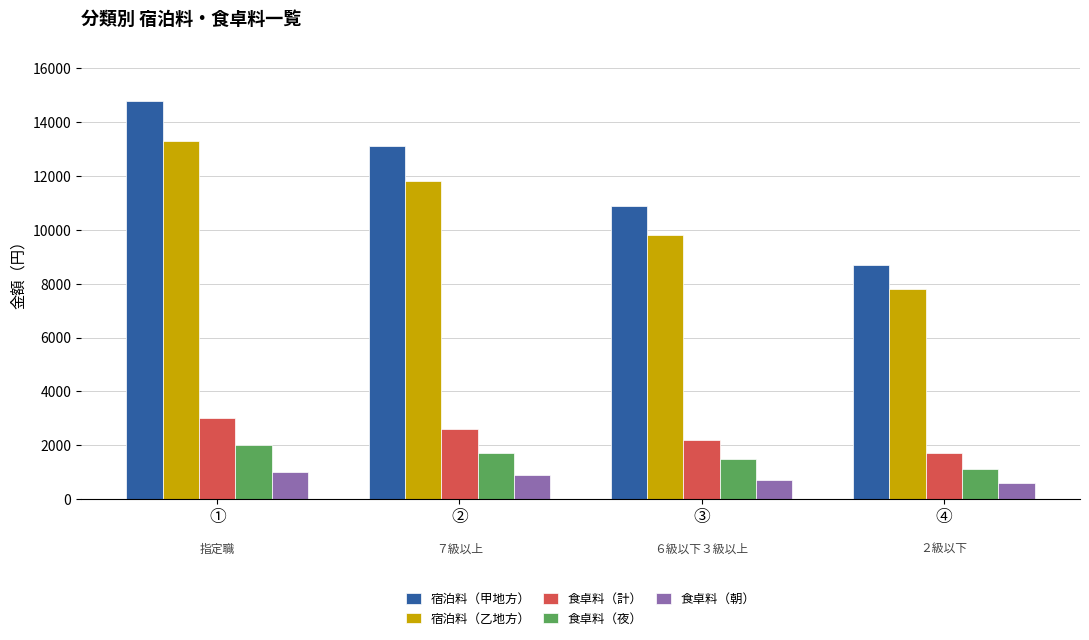

What is the sum of the 食卓料（計） values at ① and ③?

5200